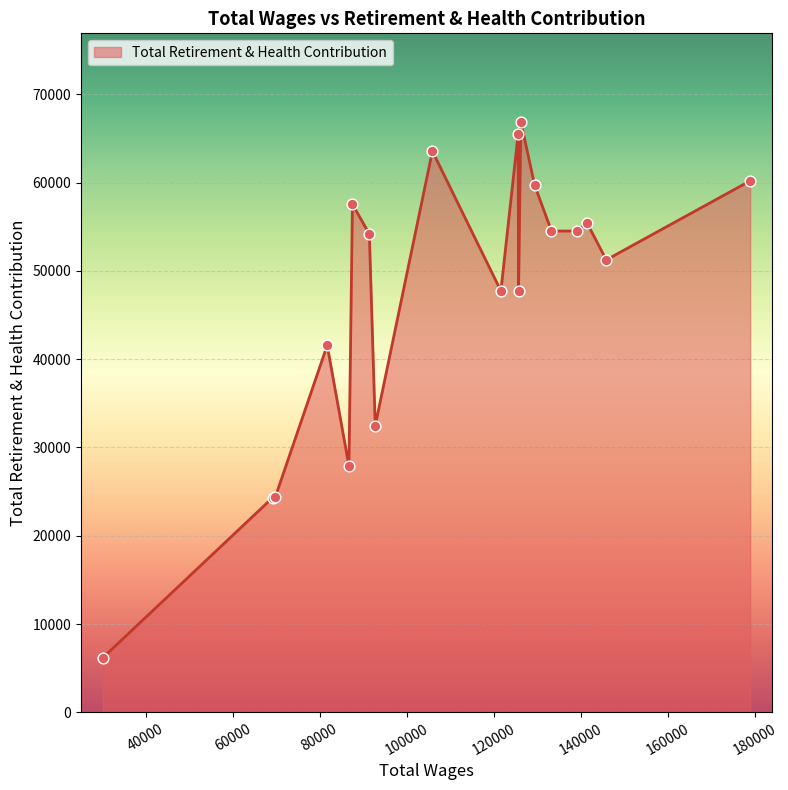

What is the difference between the maximum and minimum values?

60719